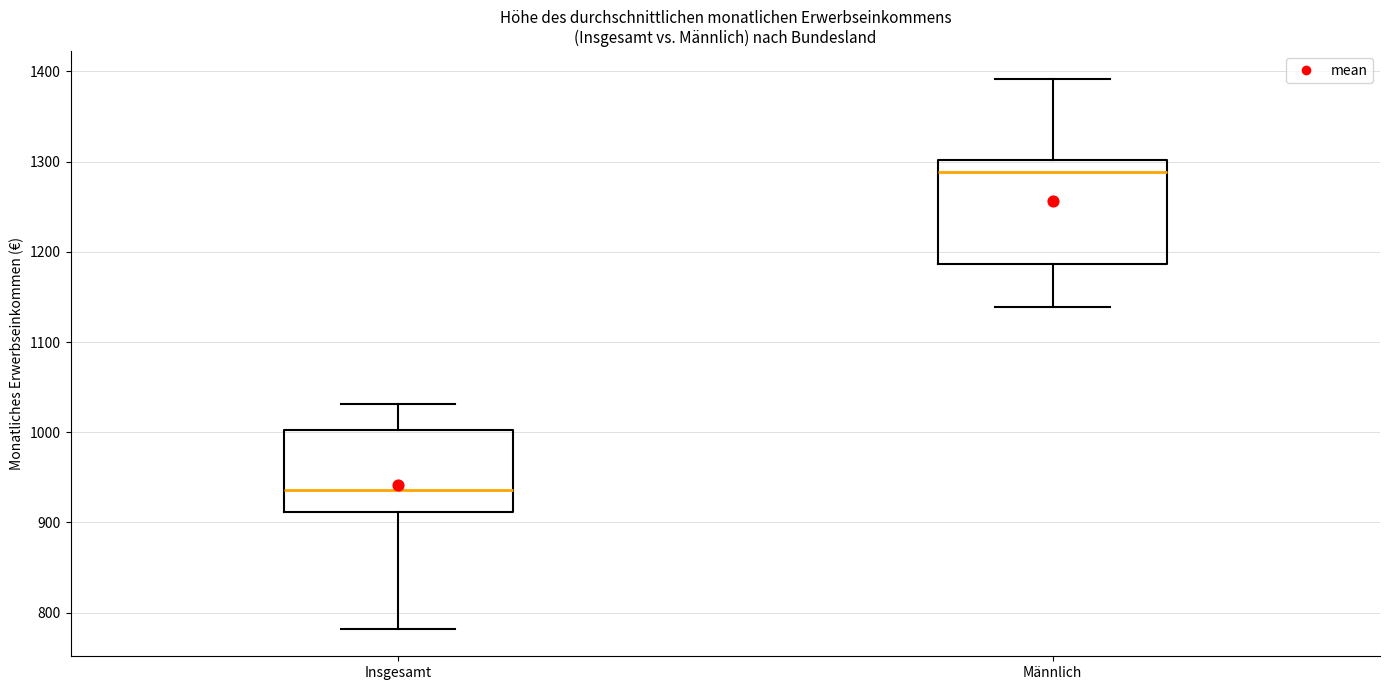

Reading left to right, transcribe this box plot: for each box, give where its median line is, the range the box spans, and where its two whiskers end, as read against the y-axis. The values are not printed on the chart, so give them approximately, as read against the axis.

Insgesamt: median 940, box 910 to 1000, whiskers 780 to 1030
Männlich: median 1290, box 1190 to 1300, whiskers 1140 to 1390